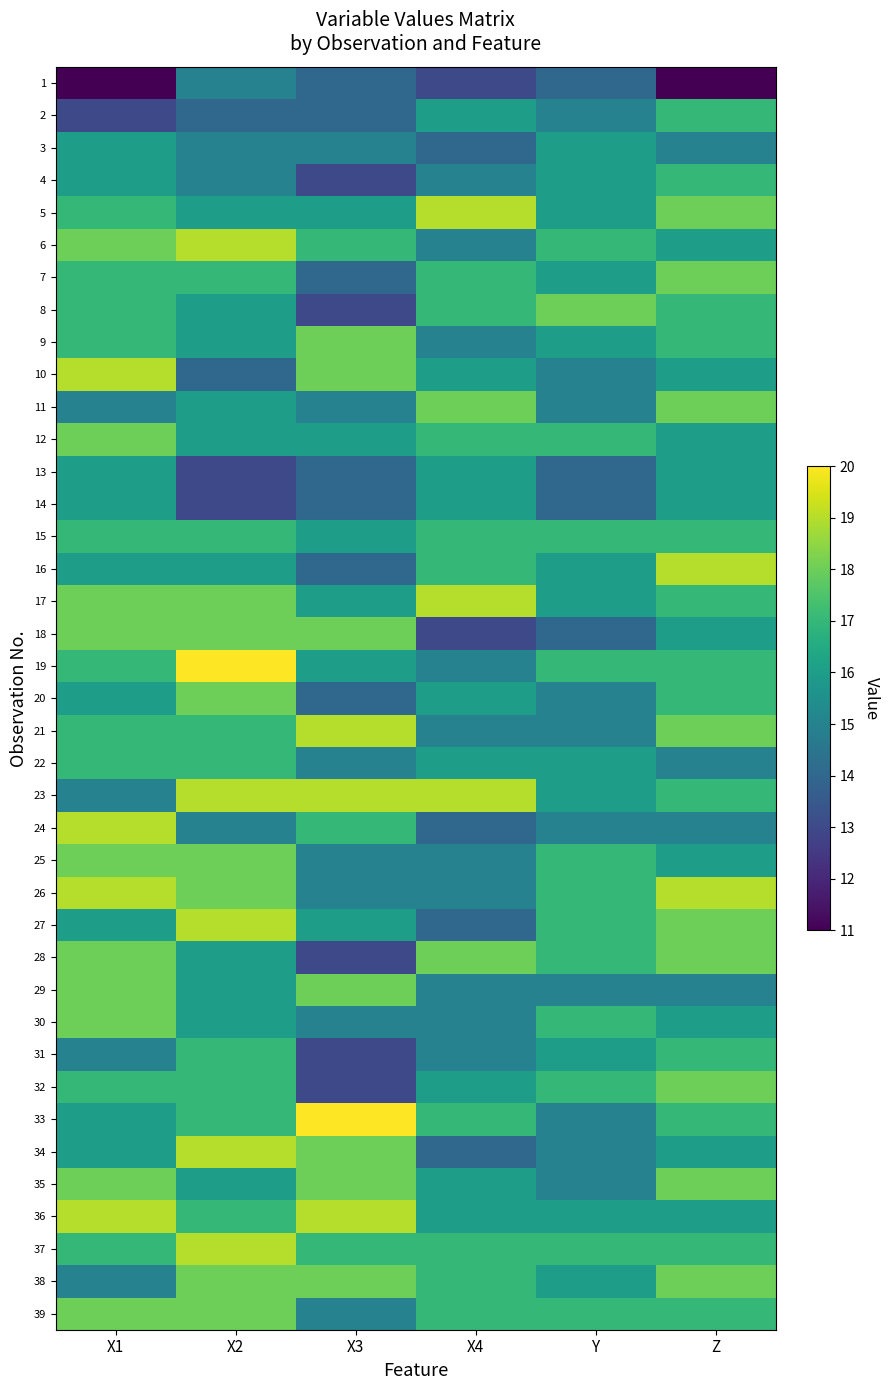

Which series has the widest spread of values?

8